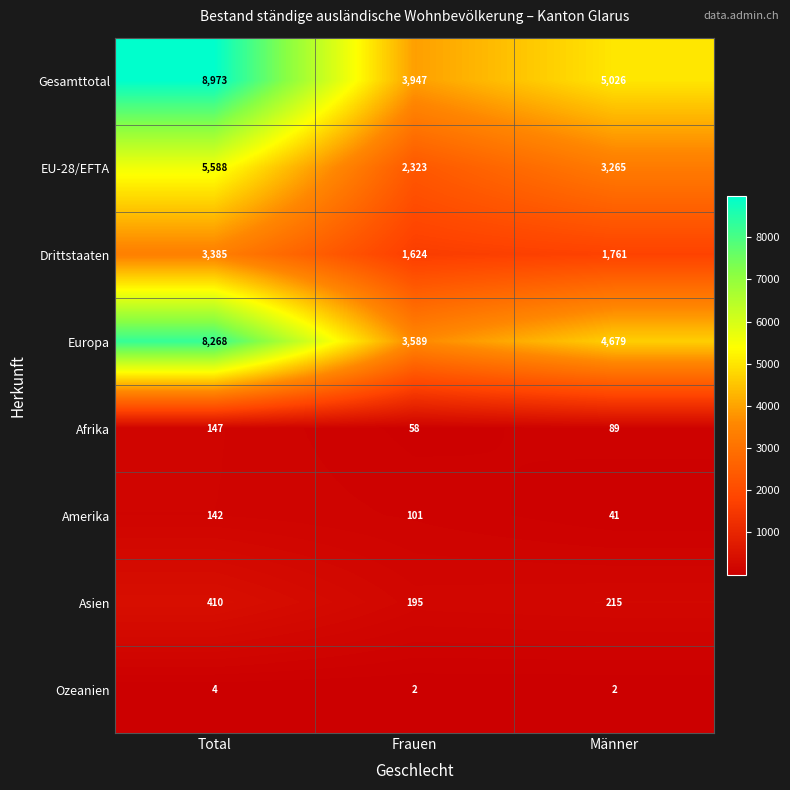

How many categories are shown in the chart?

3